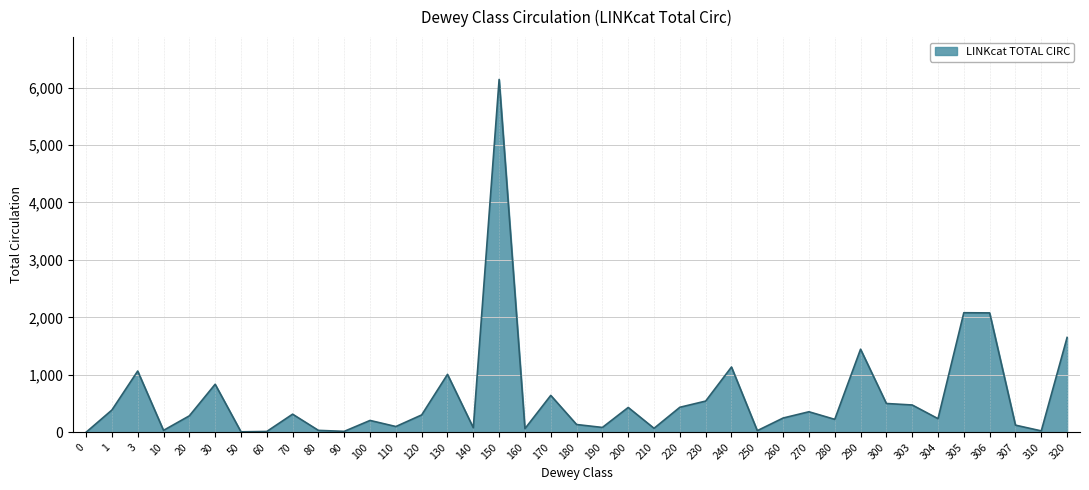

Where is the first local maximum?

3